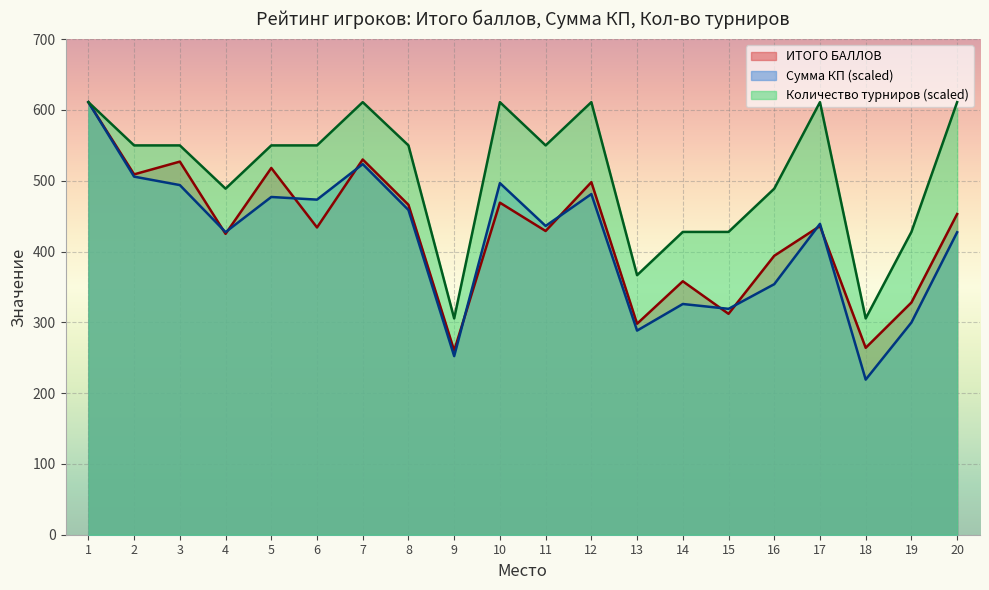

What is the difference between the maximum and minimum values in the Количество турниров series?

305.5